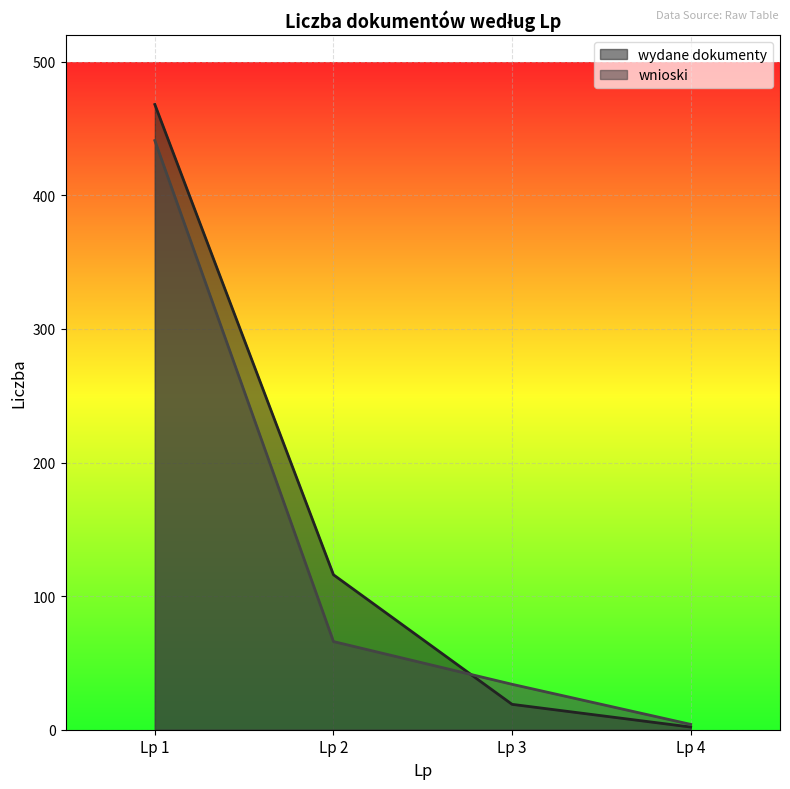

How many lines are shown in the chart?

2